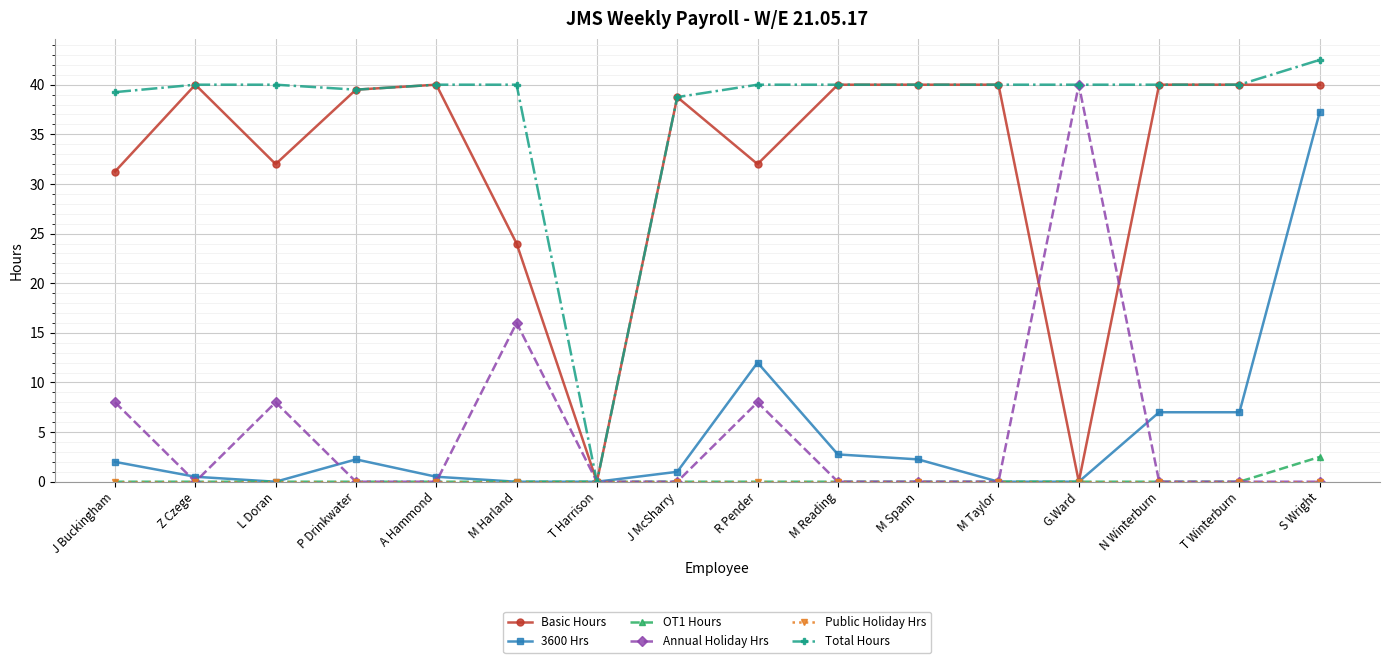

Which series has the widest spread of values?

Total Hours